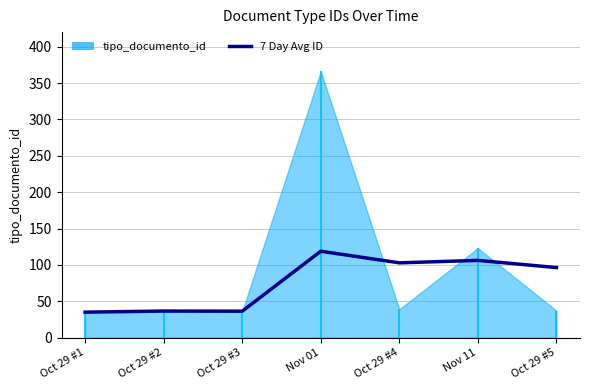

Rank the categories by value from highest to lowest.

Nov 01, Nov 11, Oct 29 #4, Oct 29 #5, Oct 29 #2, Oct 29 #3, Oct 29 #1